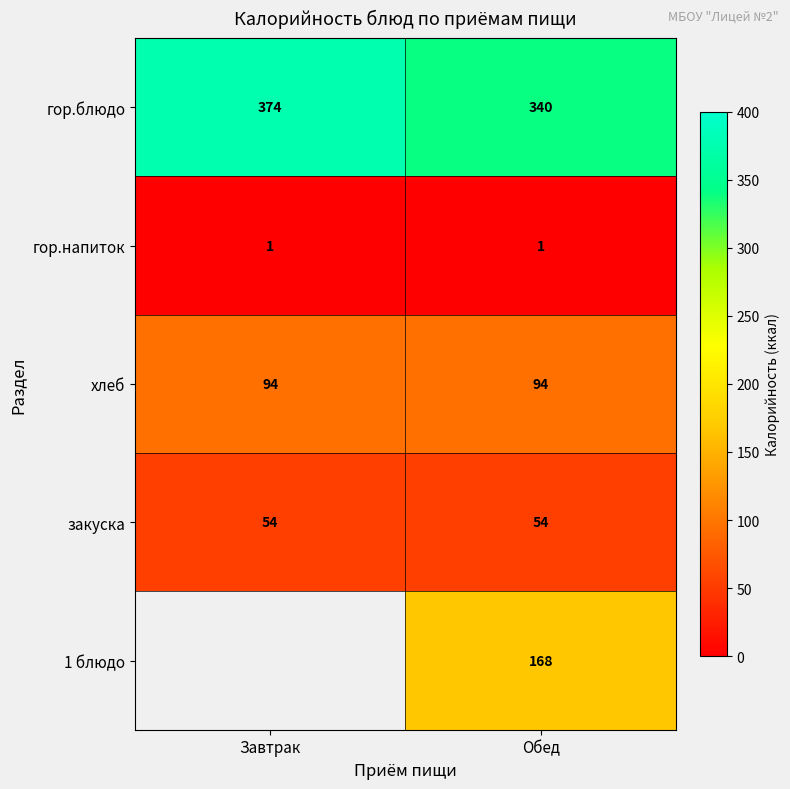

What is the minimum value shown in the chart?

1.0